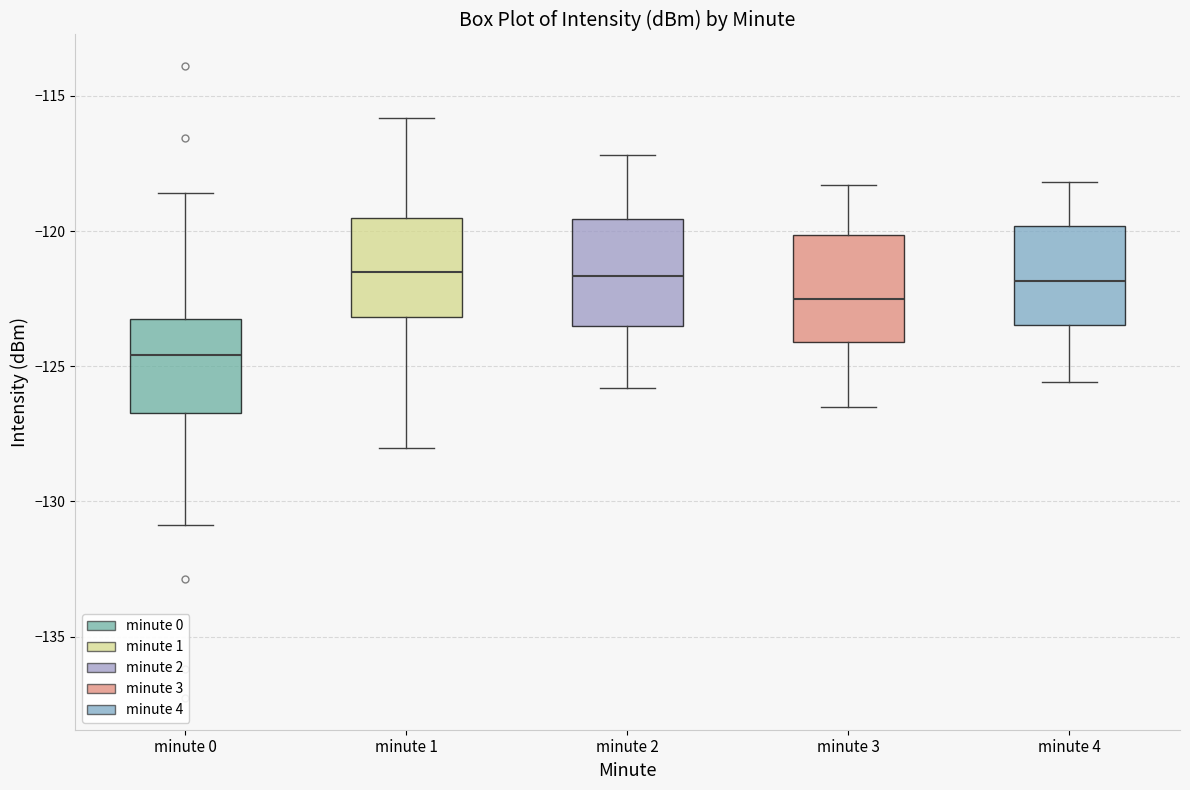

Where does the upper whisker of the box for minute 0 end on the y-axis? The values are not printed on the chart, so give them approximately, as read against the axis.

-118.5